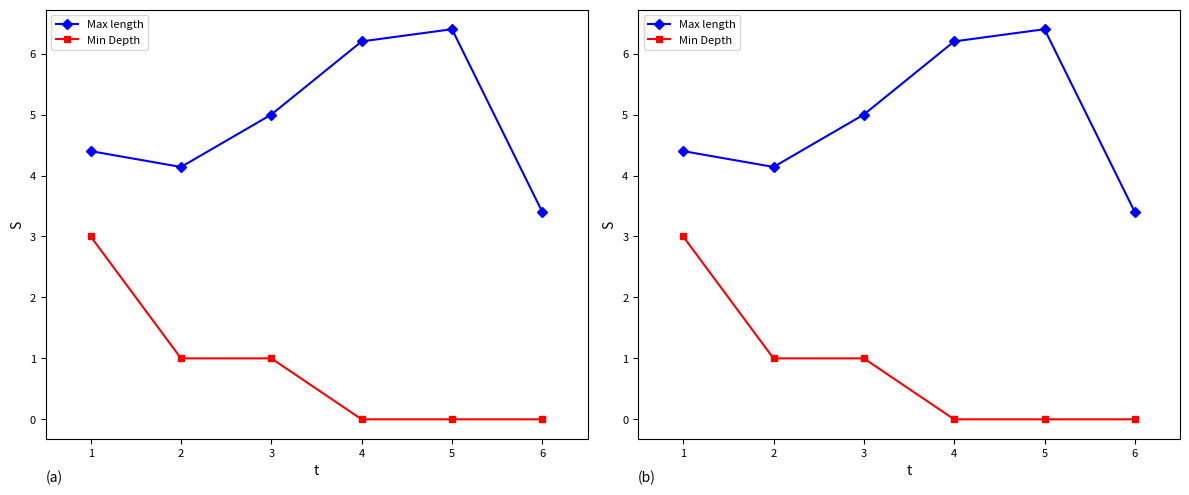

The value of Max length at 4 is 6.2. True or false?

True